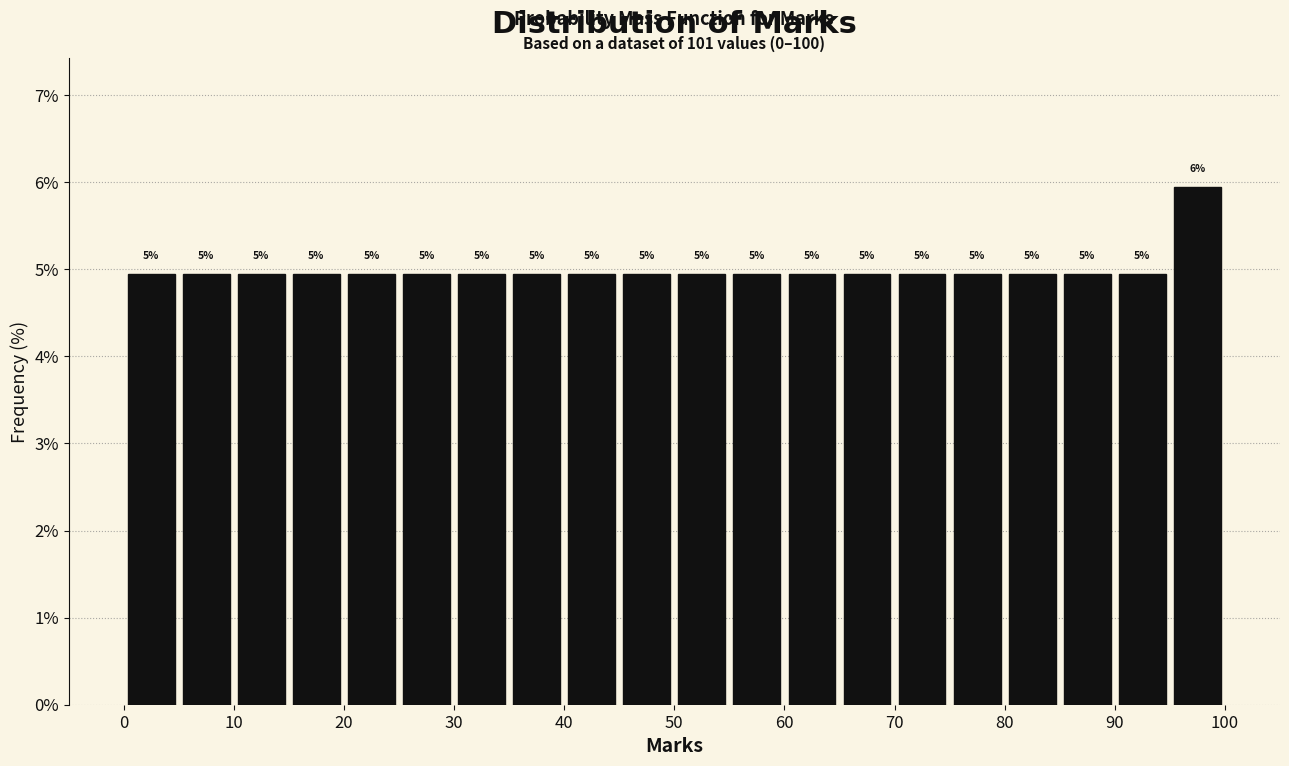

Over which range of the x-axis is the bar tallest?

95 to 100